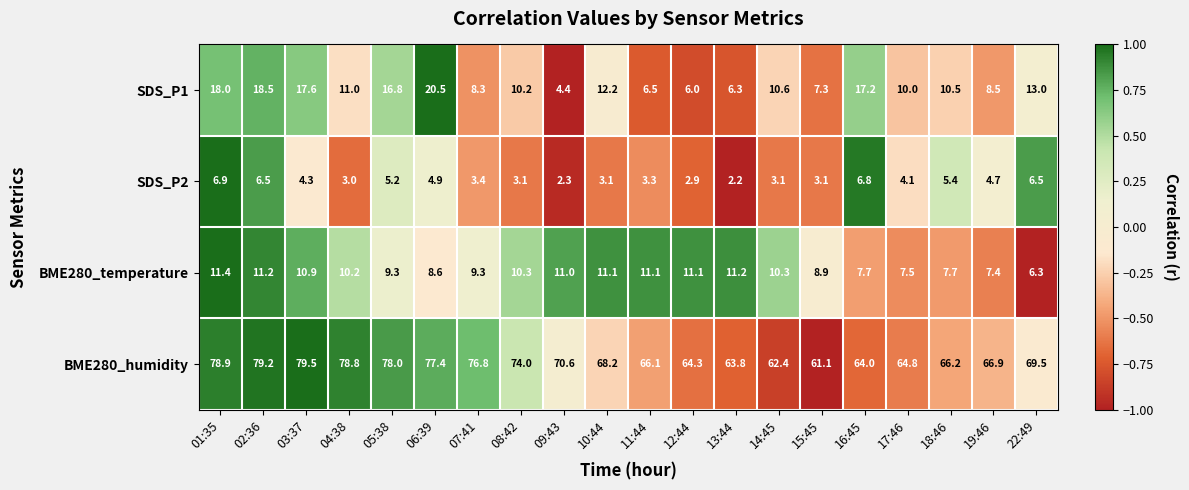

What is the average value of the SDS_P2 series?

4.2